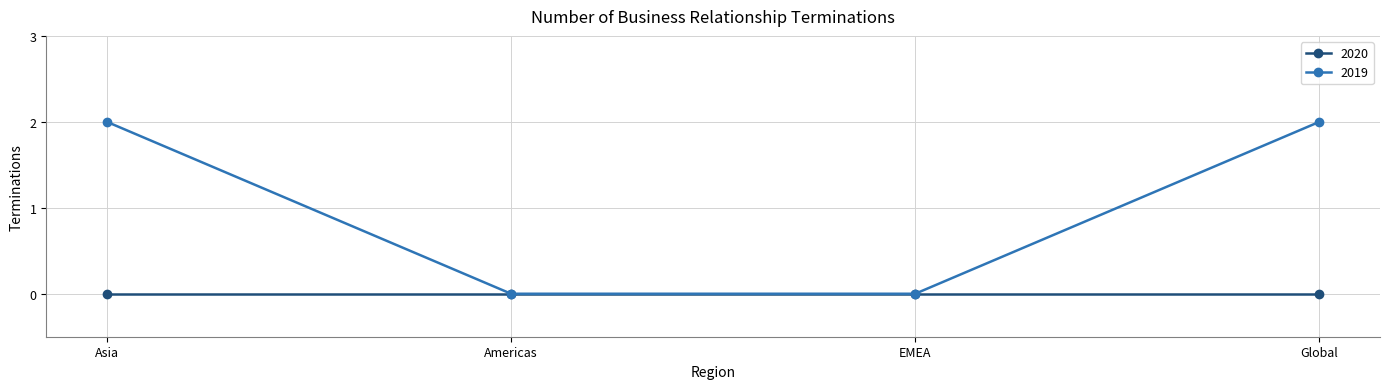

Reading left to right, list all the values displayed in this chart.

2020: Asia=0	Americas=0	EMEA=0	Global=0
2019: Asia=2	Americas=0	EMEA=0	Global=2